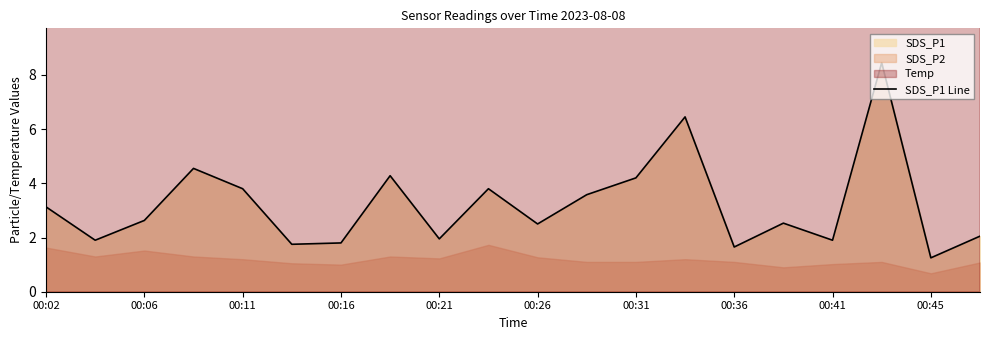

The value of SDS_P1 Line at 00:26 is 4.0. True or false?

False